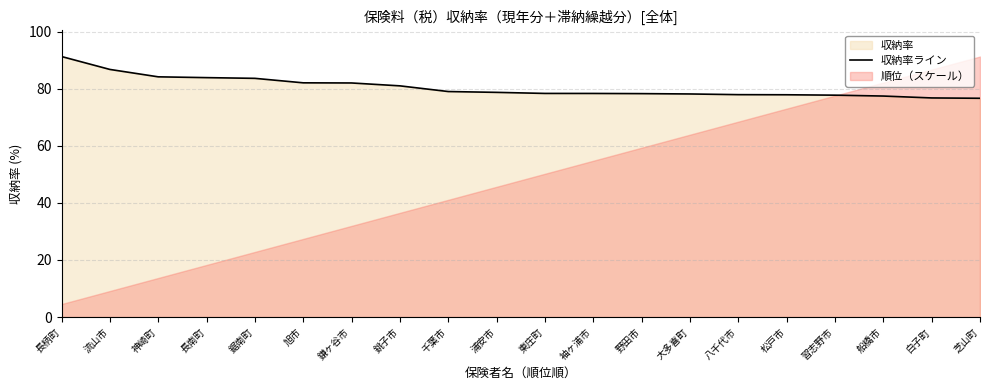

What is the maximum value for 収納率ライン?

91.2